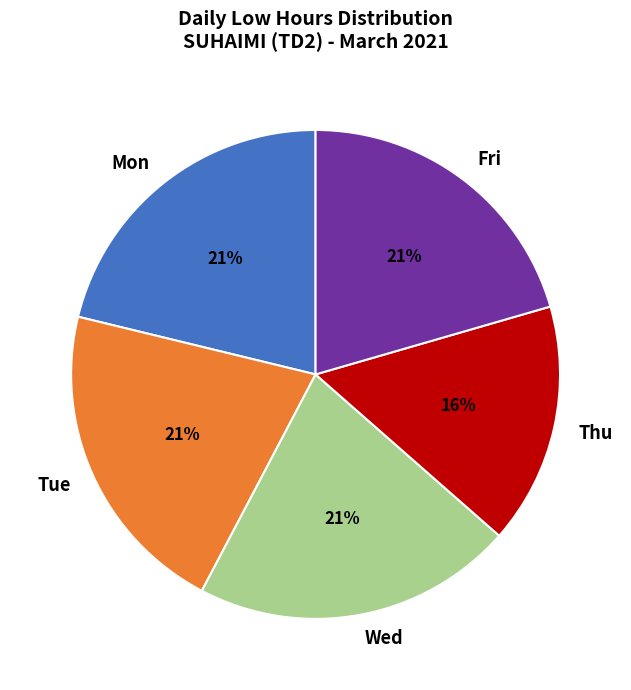

Between Thu and Fri, which is larger?

Fri